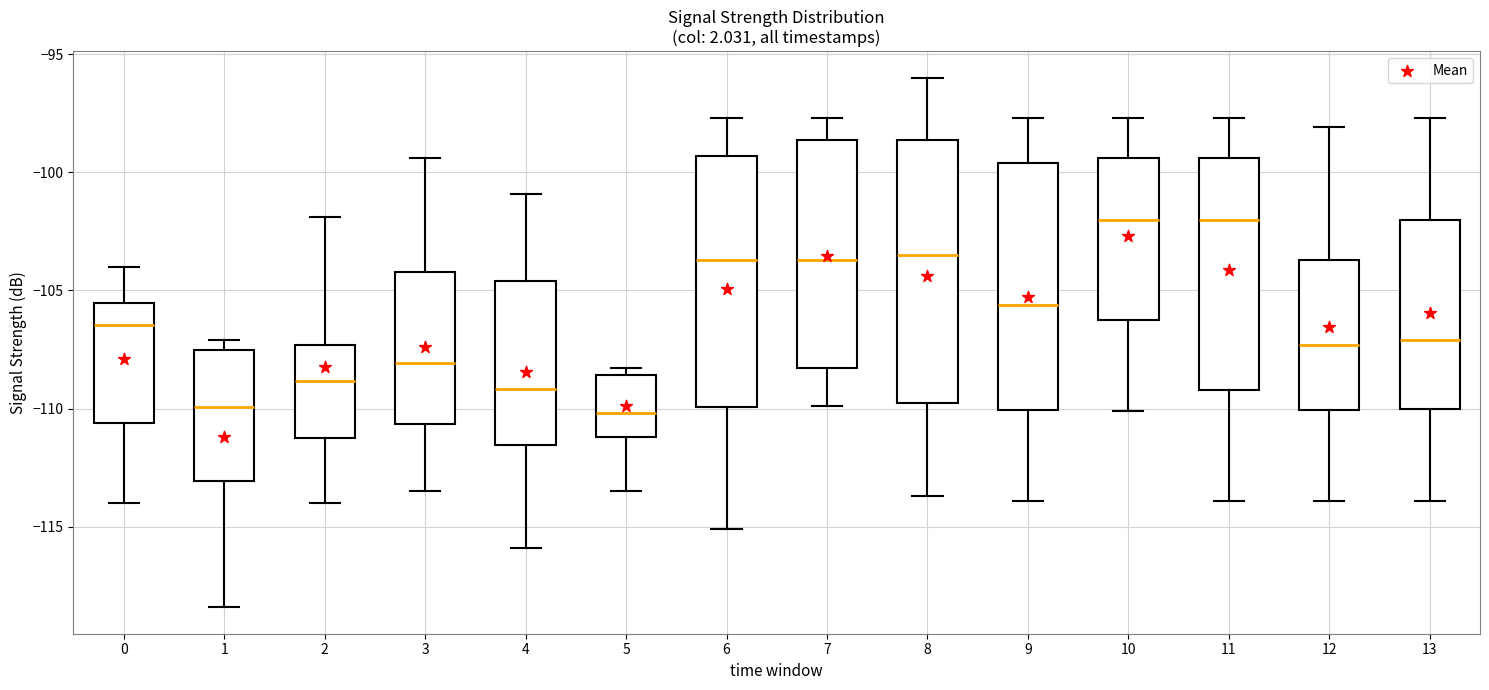

Where does the lower whisker of the box at x = 13 end on the y-axis? The values are not printed on the chart, so give them approximately, as read against the axis.

-114.0